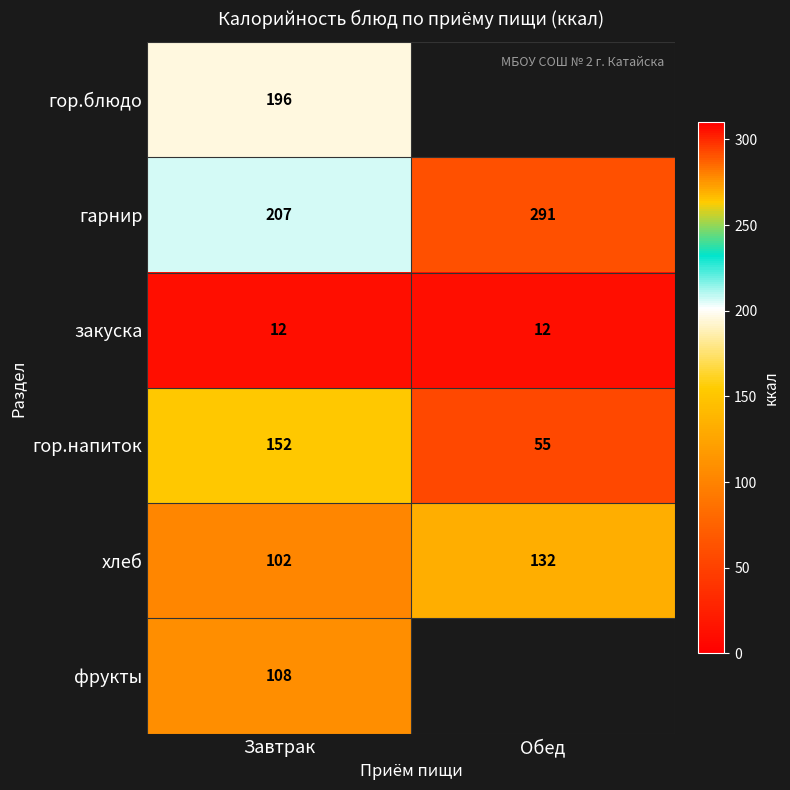

The value of фрукты at Завтрак is 33.3. True or false?

False